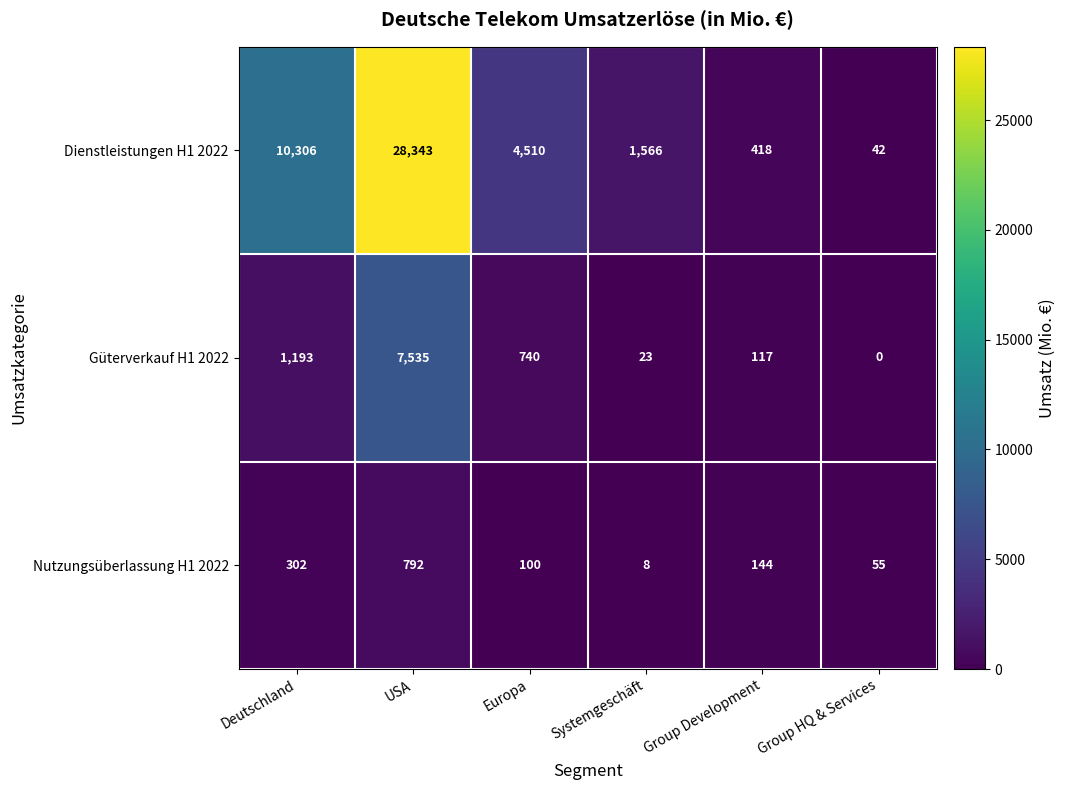

What is the difference between the maximum and minimum values in the Nutzungsüberlassung H1 2022 series?

784